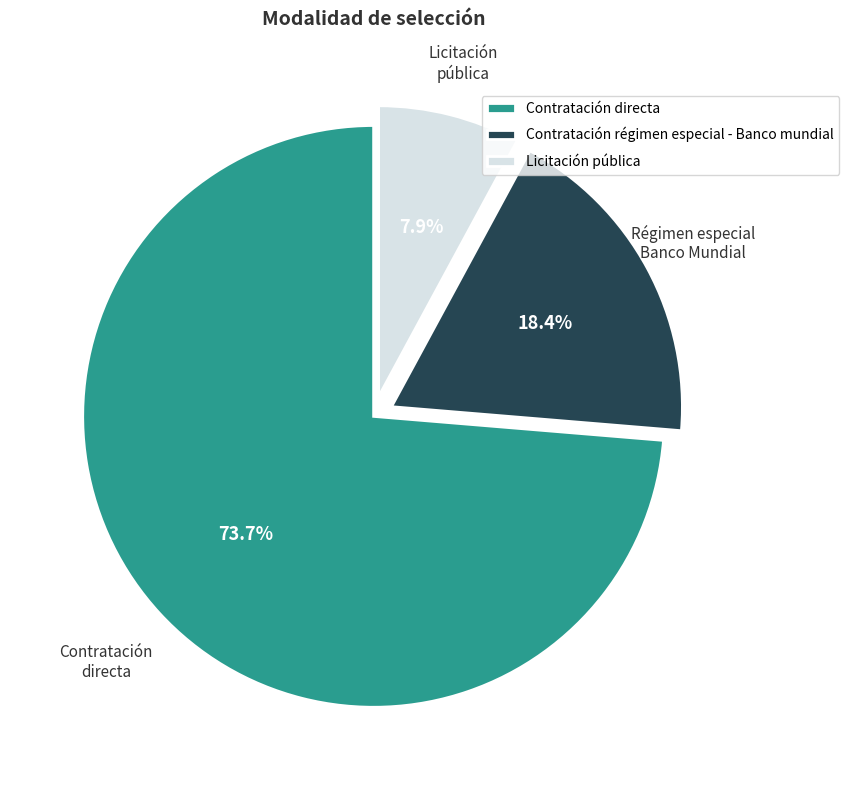

To the nearest percent, what is the combined percentage of Contratación régimen especial - Banco mundial and Licitación pública?

26%